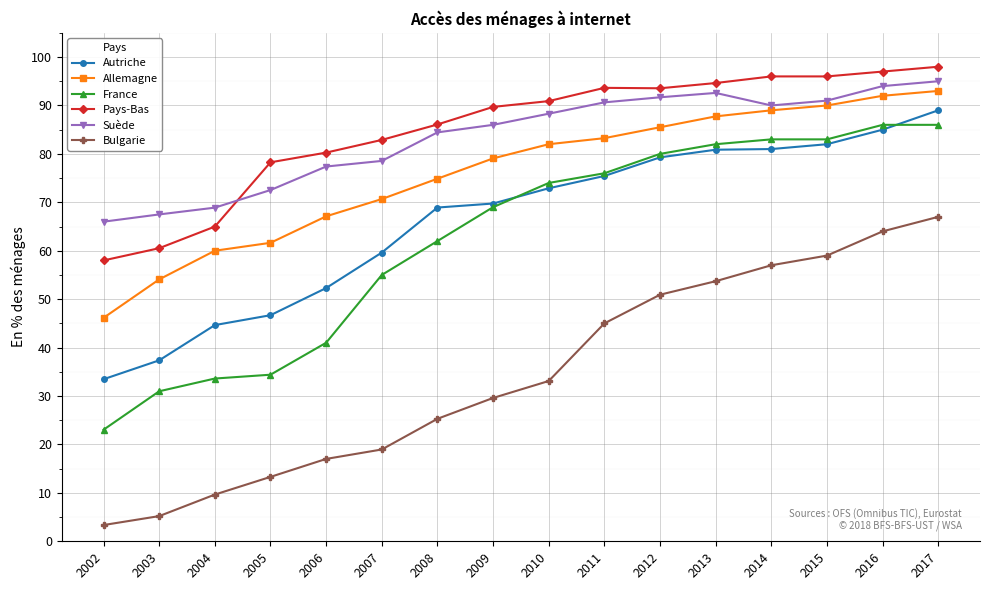

At which category is the sum across all series the highest?

2017